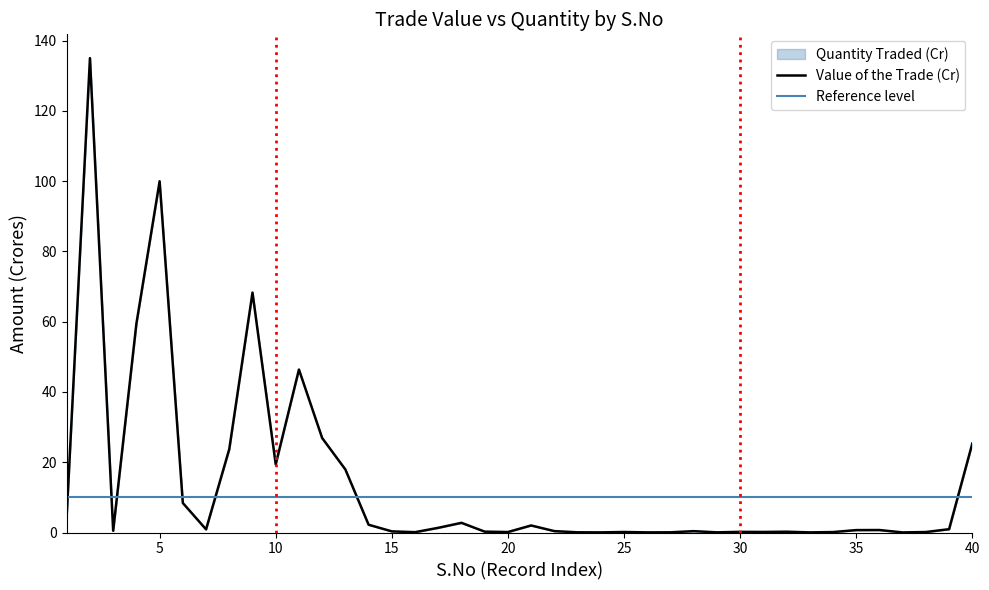

At which category does the chart reach its minimum across all series?

37